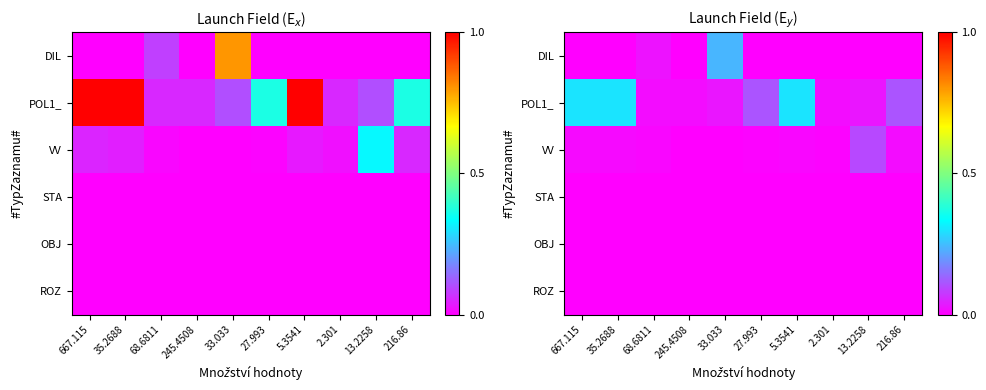

The value of OBJ at 35.2688 is 0.0. True or false?

True